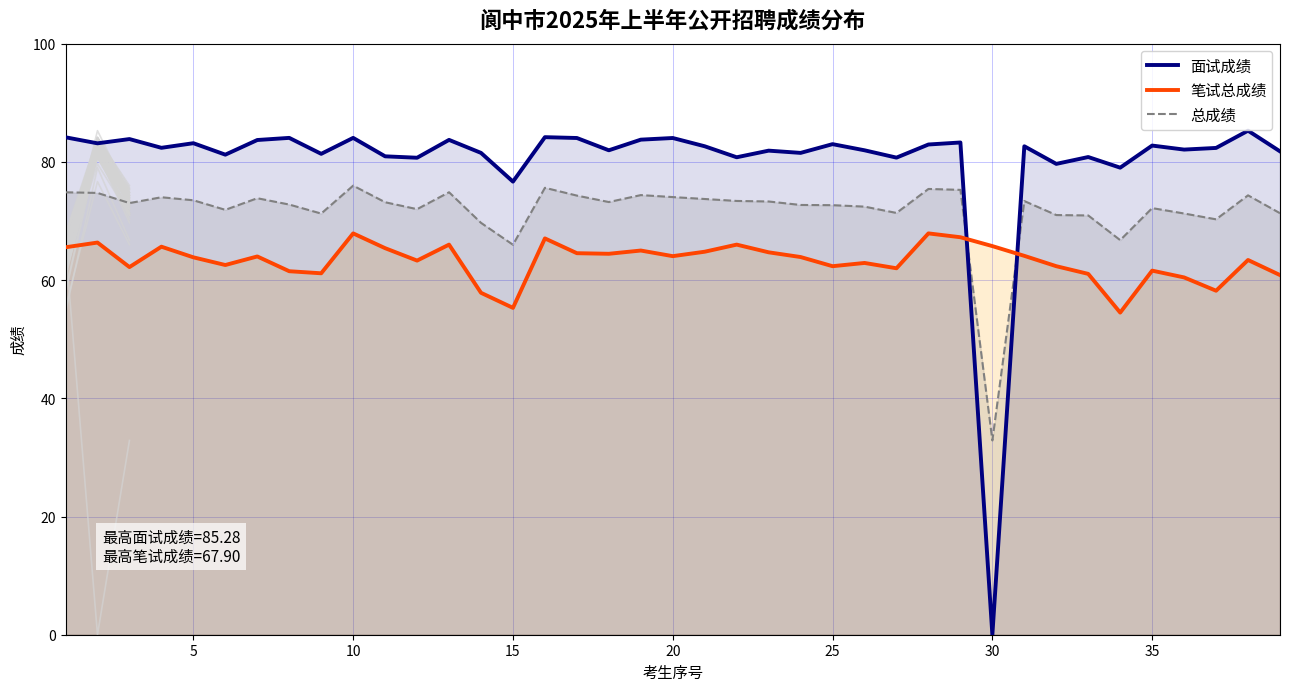

How many times do 面试成绩 and 笔试总成绩 cross each other?

2